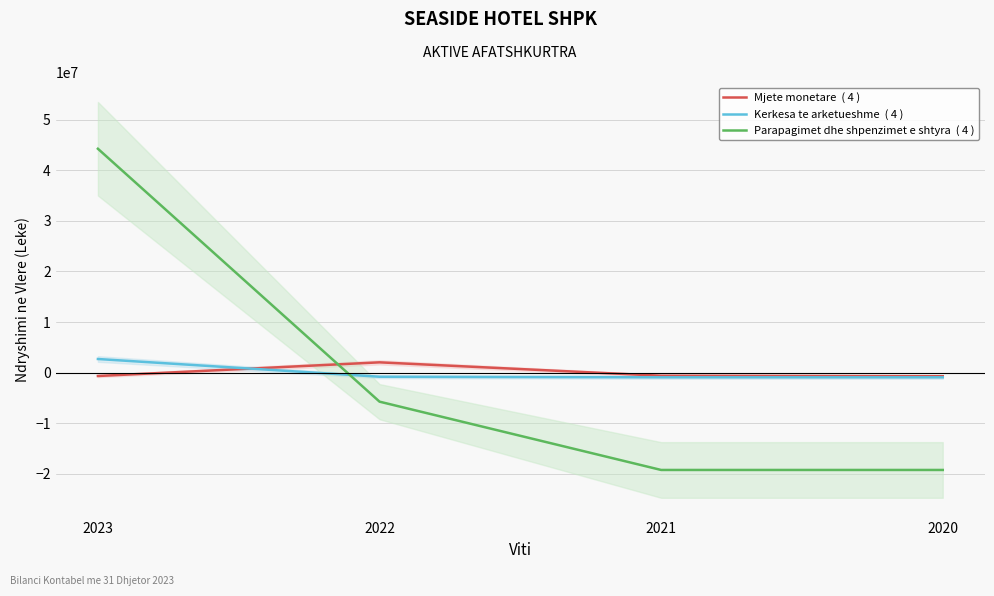

What is the maximum value shown in the chart?

44253409.8